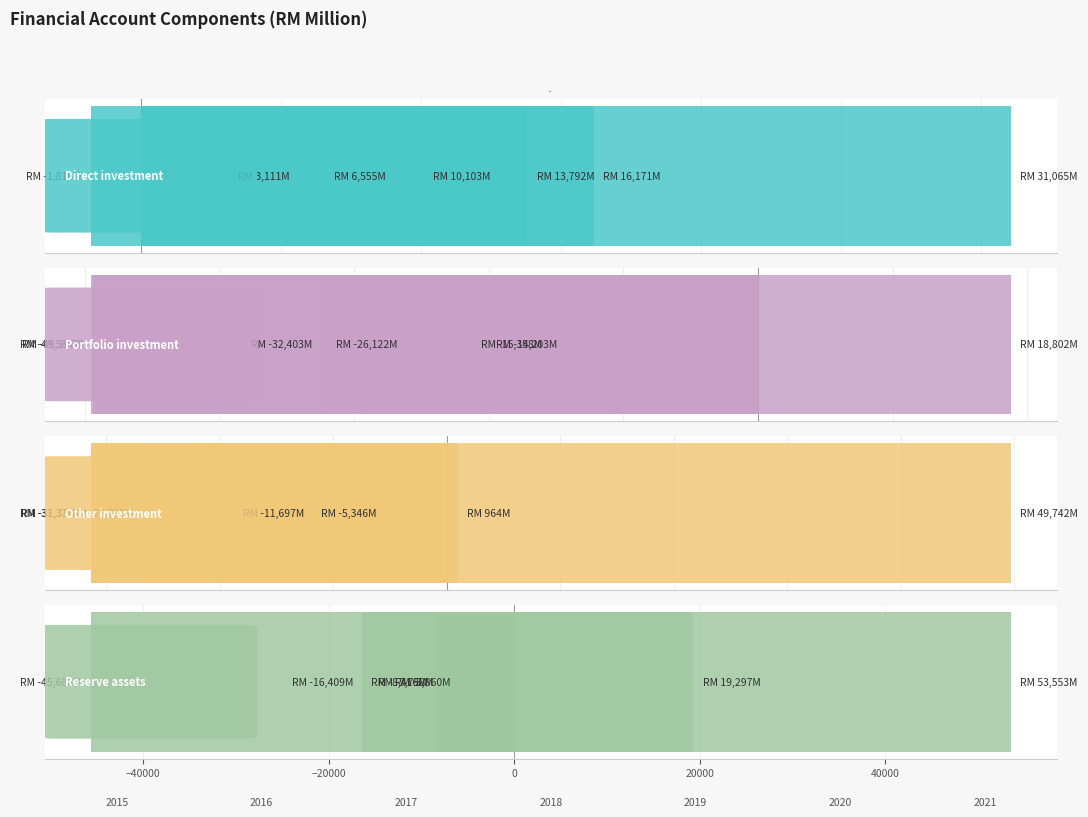

What is the difference between the maximum and minimum values in the Portfolio investment series?

68386.6